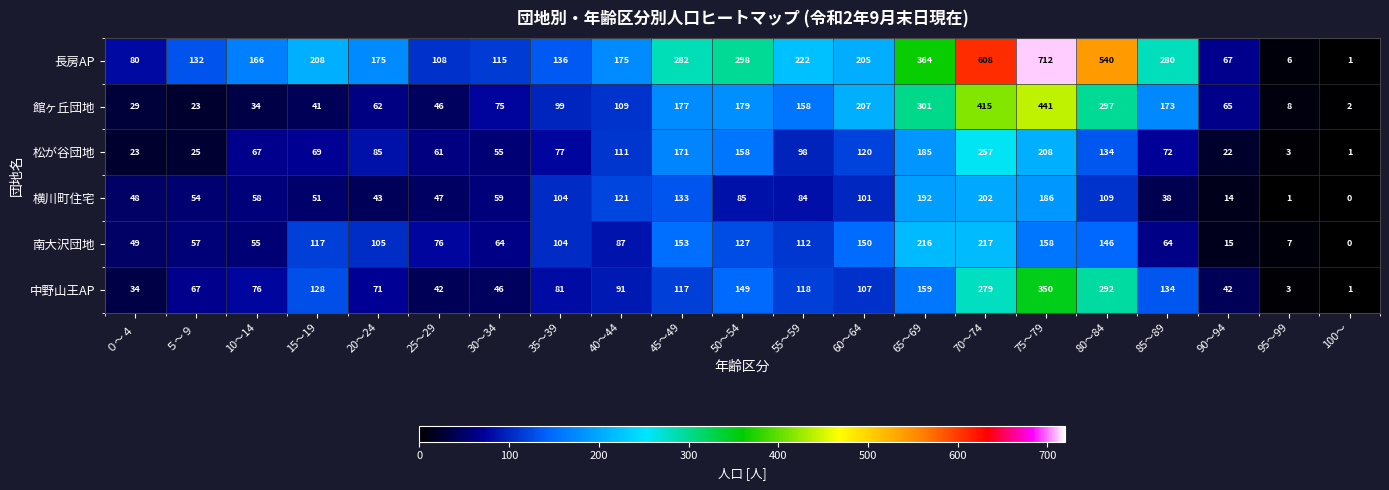

What is the maximum value shown in the chart?

712